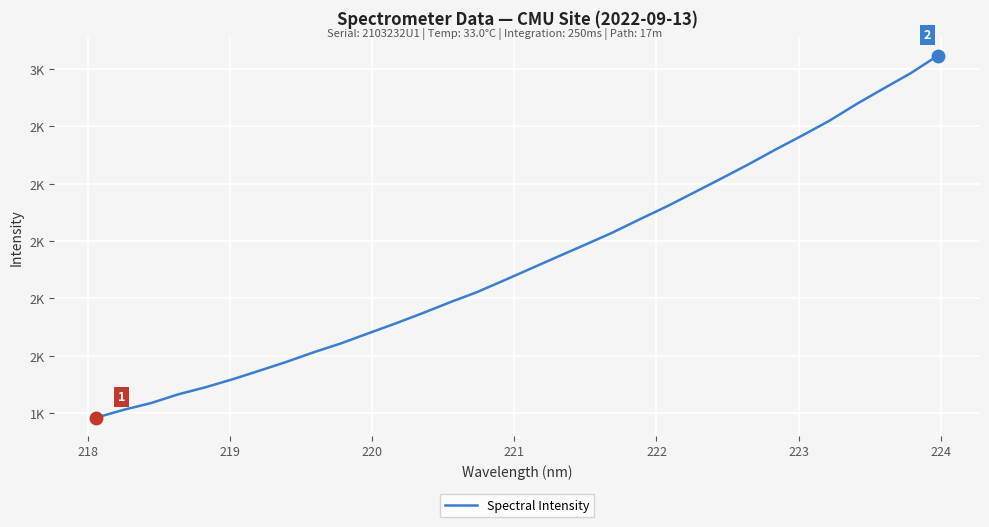

Does the chart have visible grid lines?

Yes